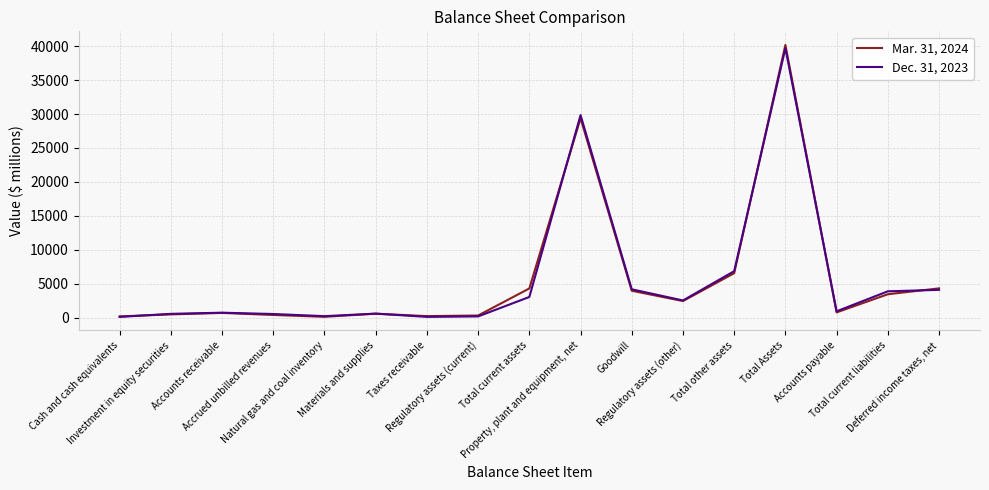

List the series in order of their peak value, highest first.

Mar. 31, 2024, Dec. 31, 2023